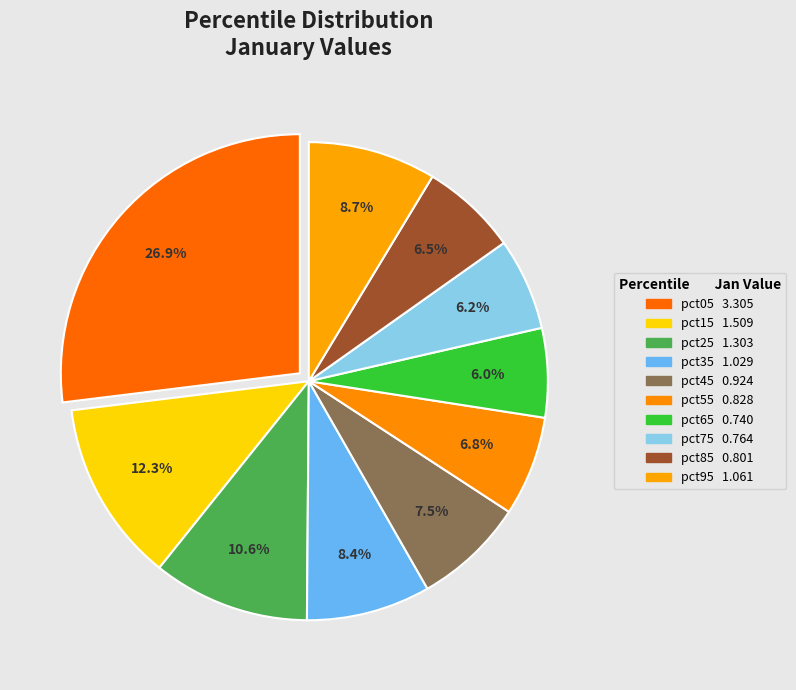

Count the number of slices in the pie.

10